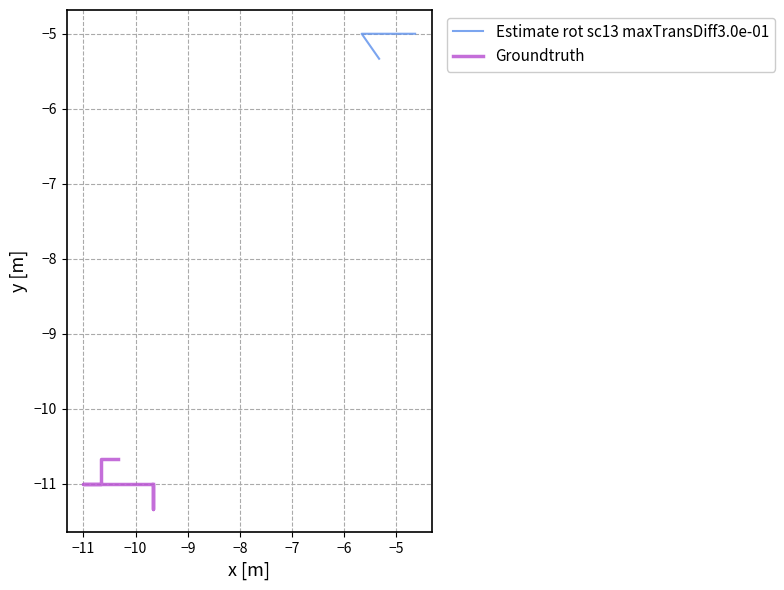

What is the value of the Groundtruth point at the 27th from the left?

-11.0